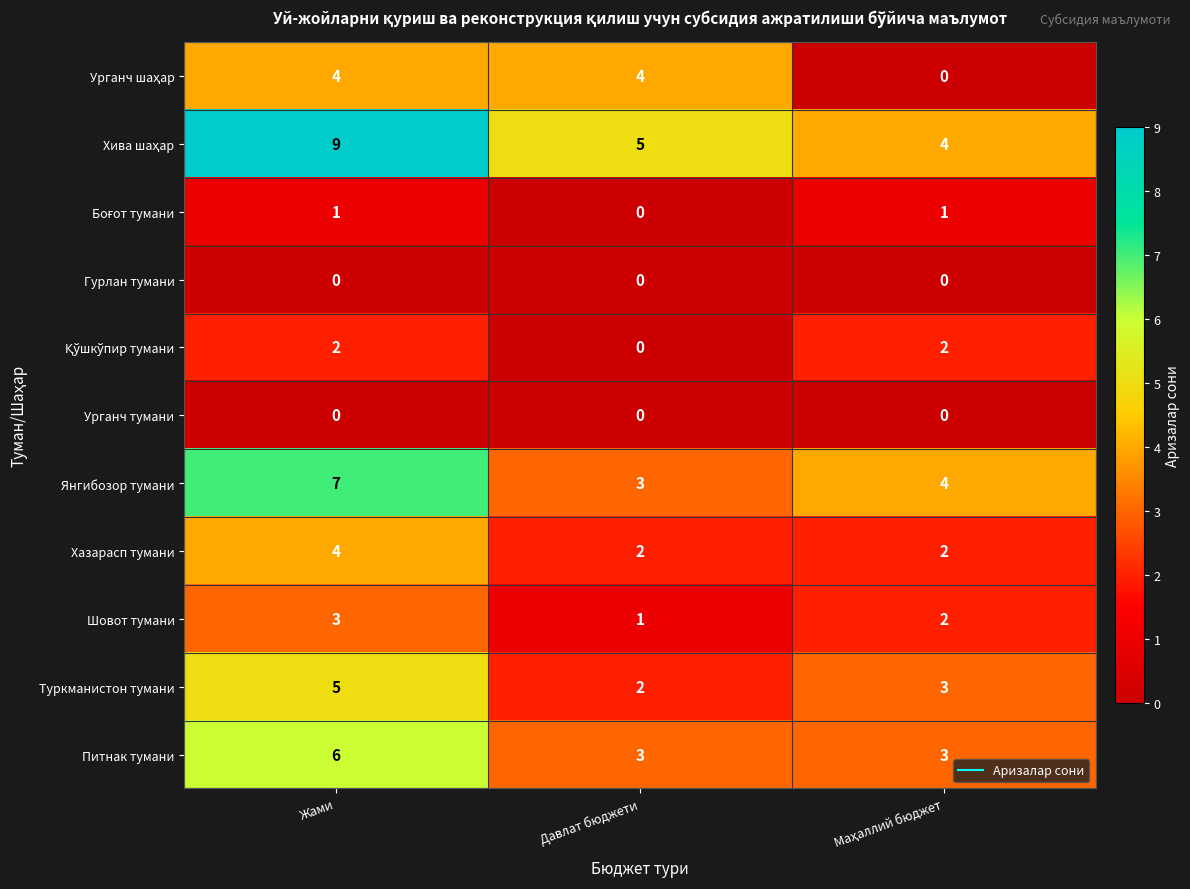

At which label does Питнак тумани reach its peak?

Жами